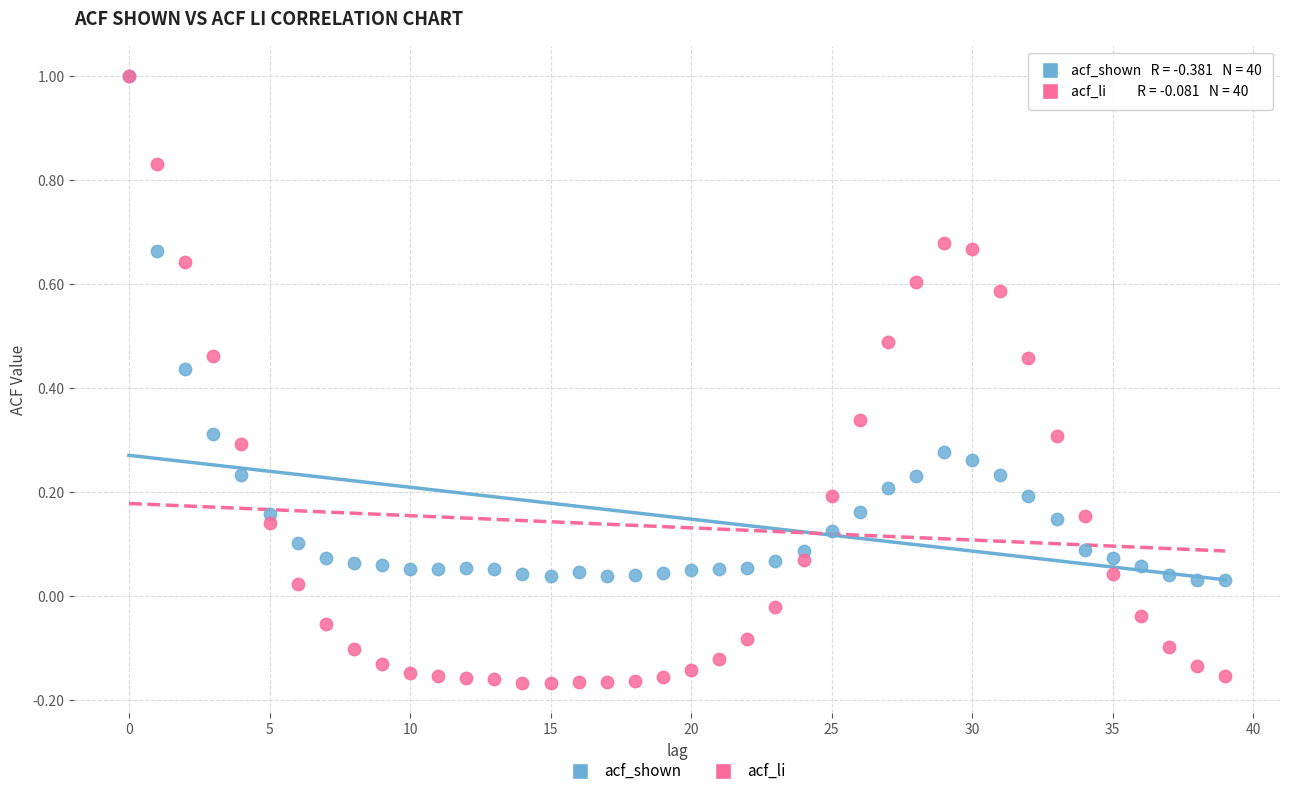

Which series has the largest Y range (max minus min)?

acf_li